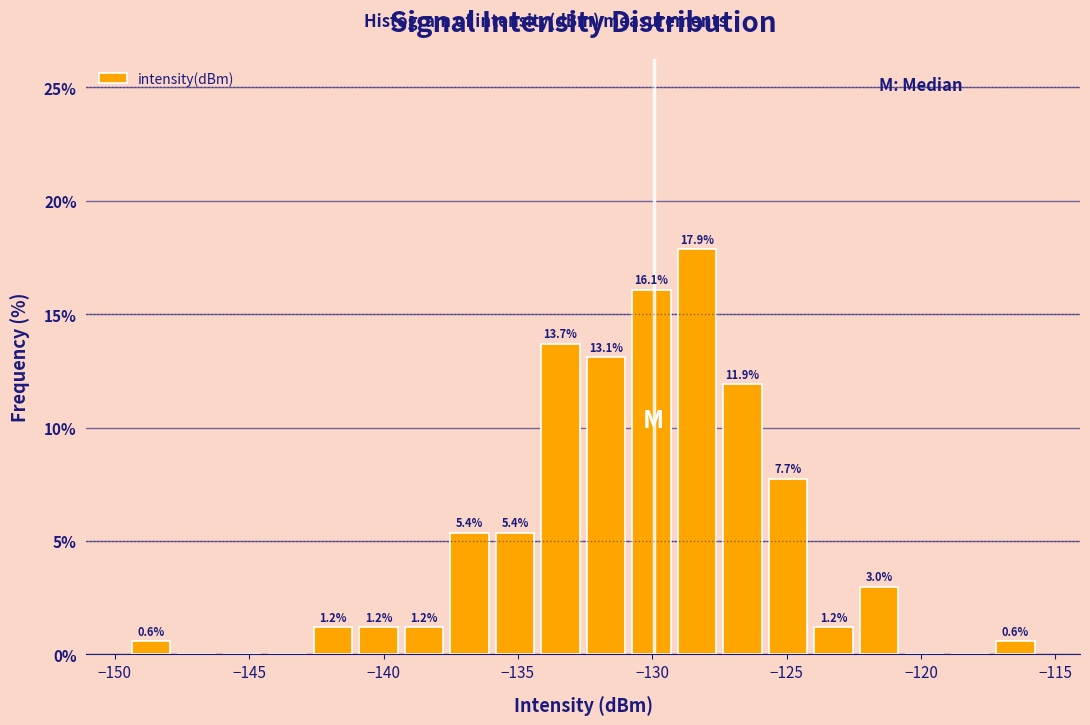

Read against the x-axis, roughly where is the centre of the tallest bar?

-128.5